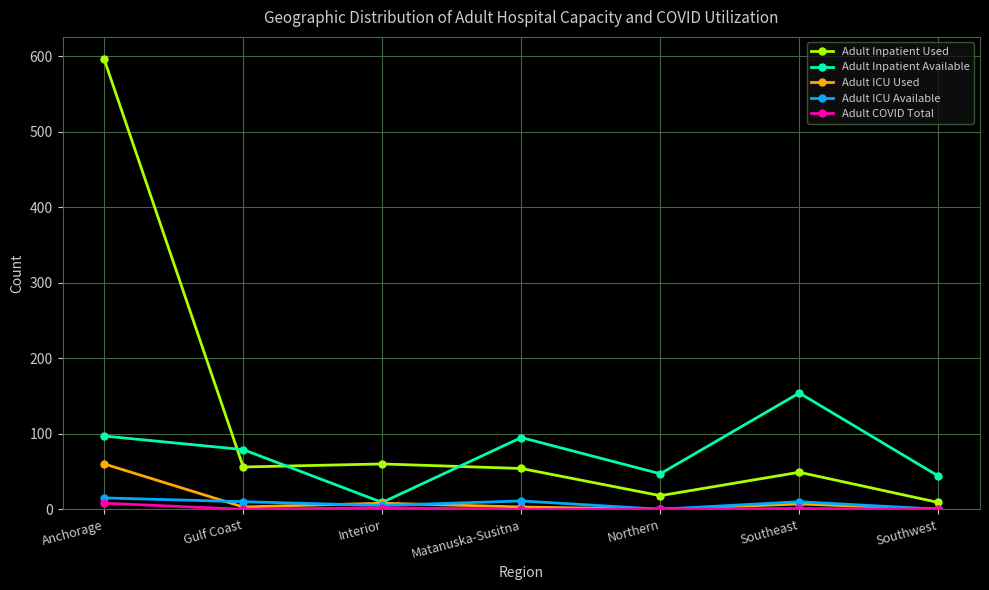

Which series has the widest spread of values?

Adult Inpatient Used